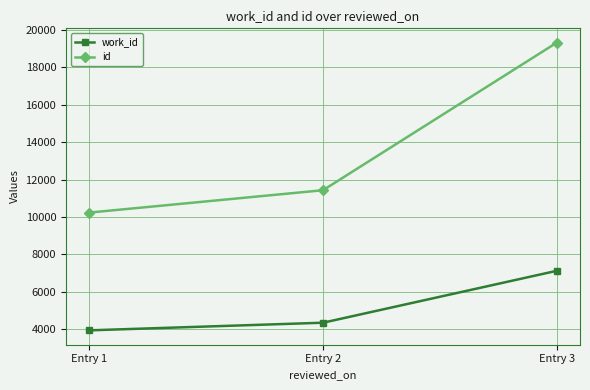

What is the approximate value of work_id at Entry 3, to the nearest 10?

7120